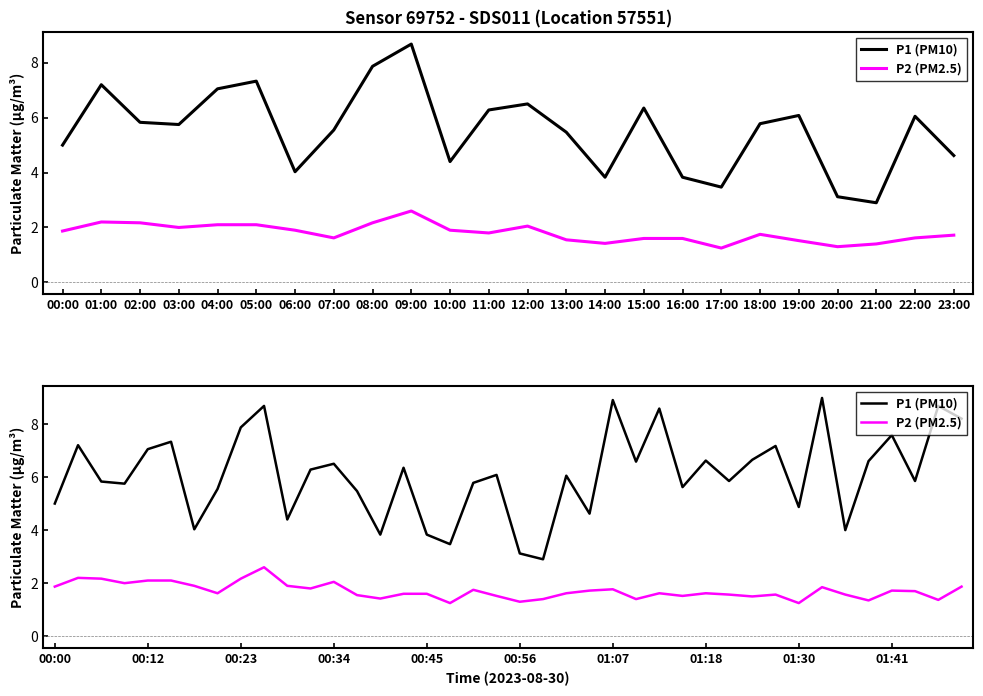

What are all the series names shown in the legend?

P1 (PM10), P2 (PM2.5)